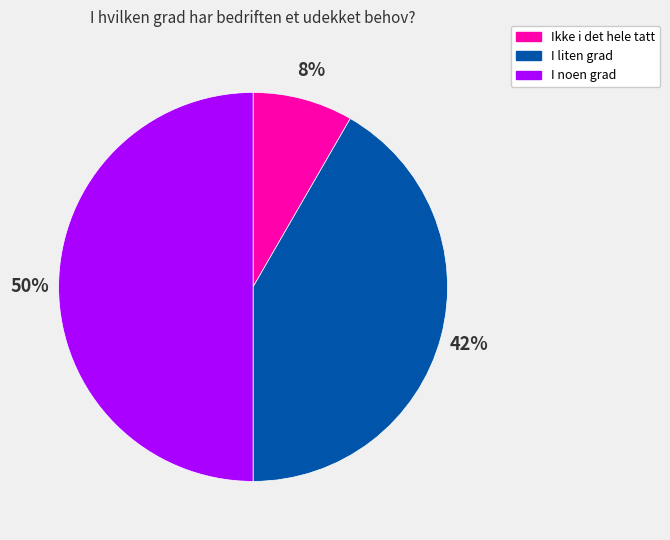

What percentage is the I noen grad slice, to the nearest percent?

50%